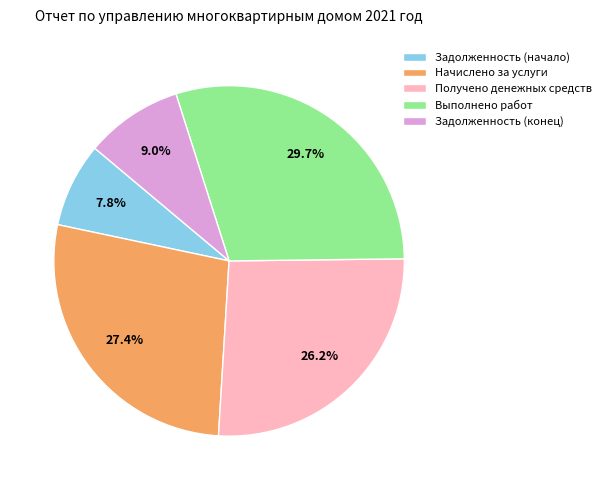

Does Задолженность (начало) represent more than half of the total?

No